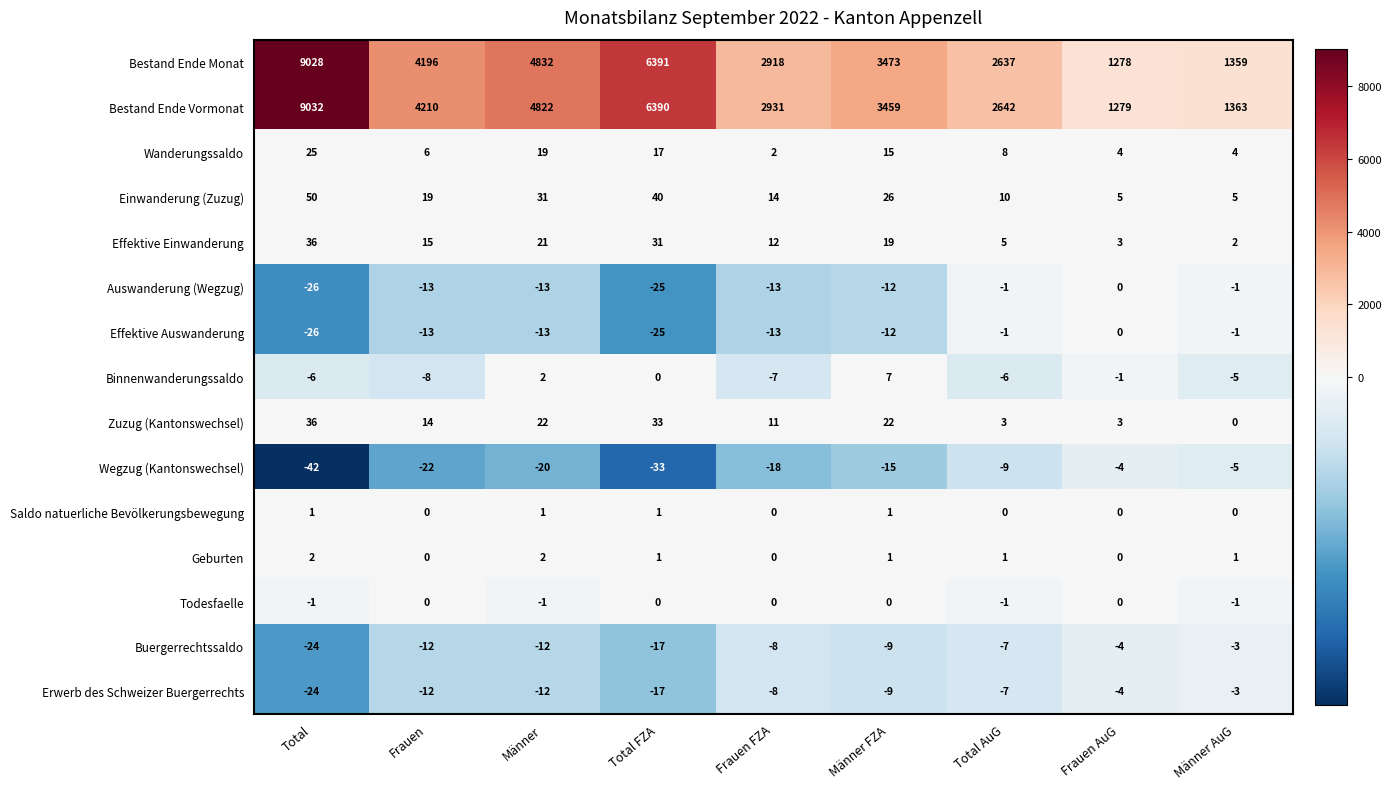

What is the difference between the Zuzug (Kantonswechsel) values at Männer and Total?

14